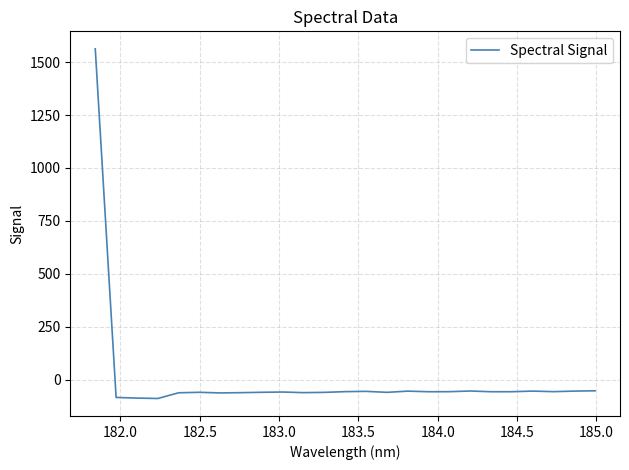

Does the chart display data point markers on the line(s)?

No